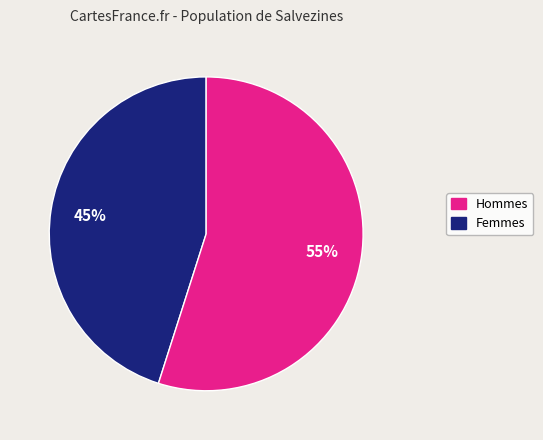

Is there any slice that represents more than half of the pie?

Yes